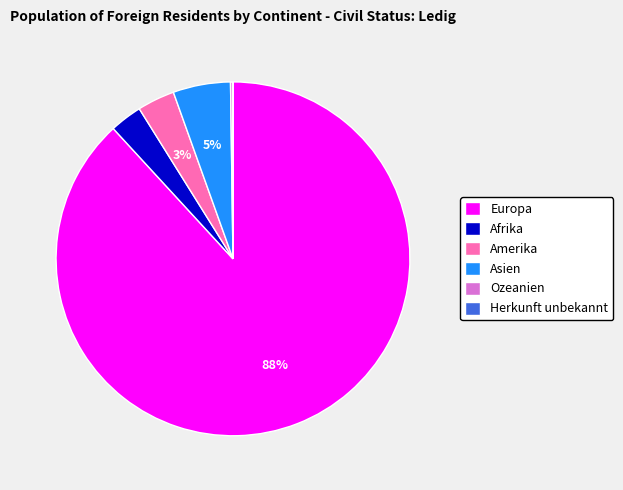

To the nearest percent, what portion does Afrika represent?

3%